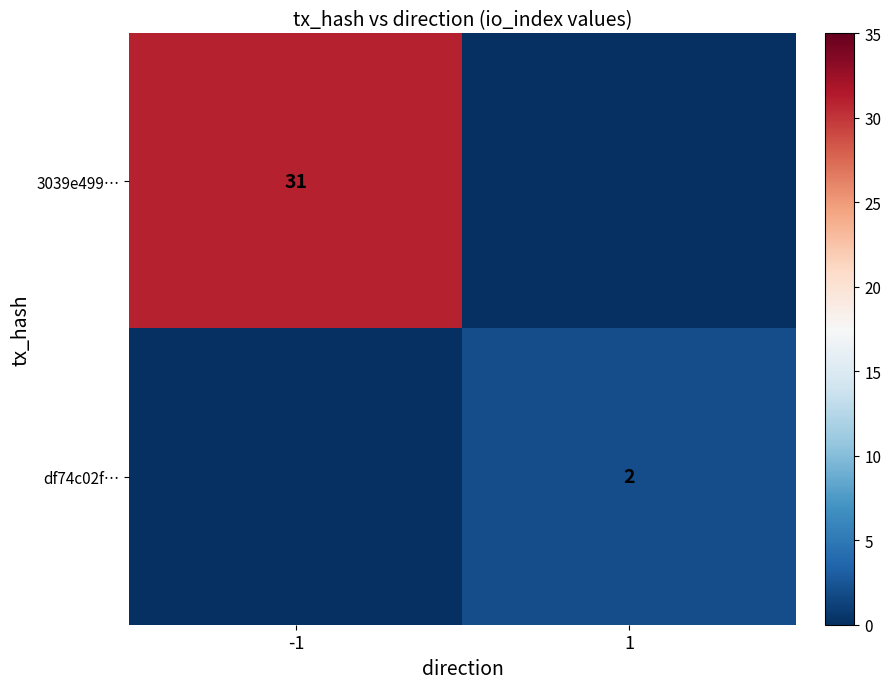

The value of 3039e499… at -1 is 31. True or false?

True